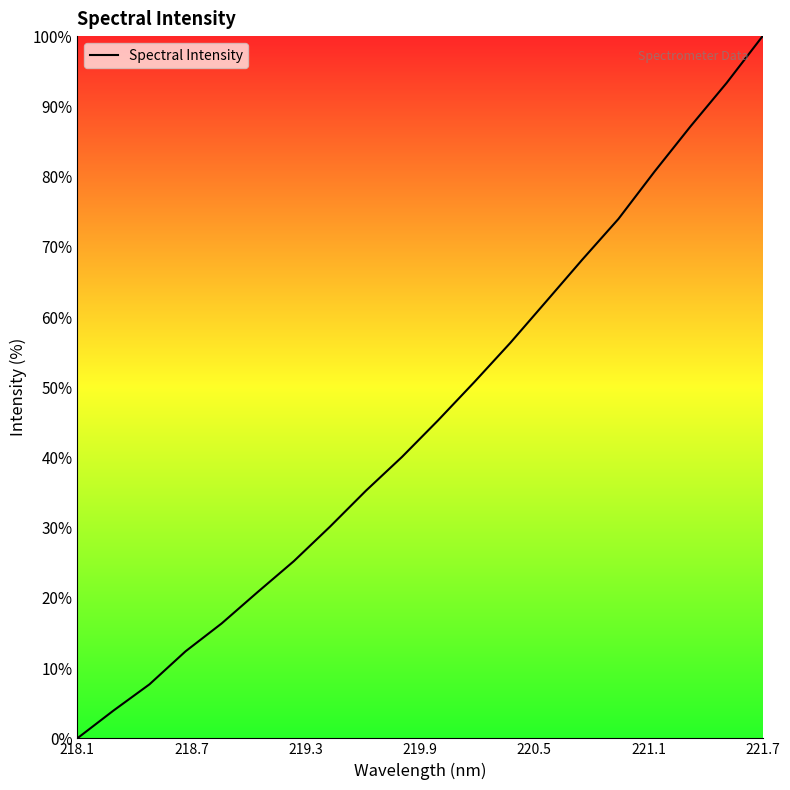

What is the greatest value displayed?

100.0